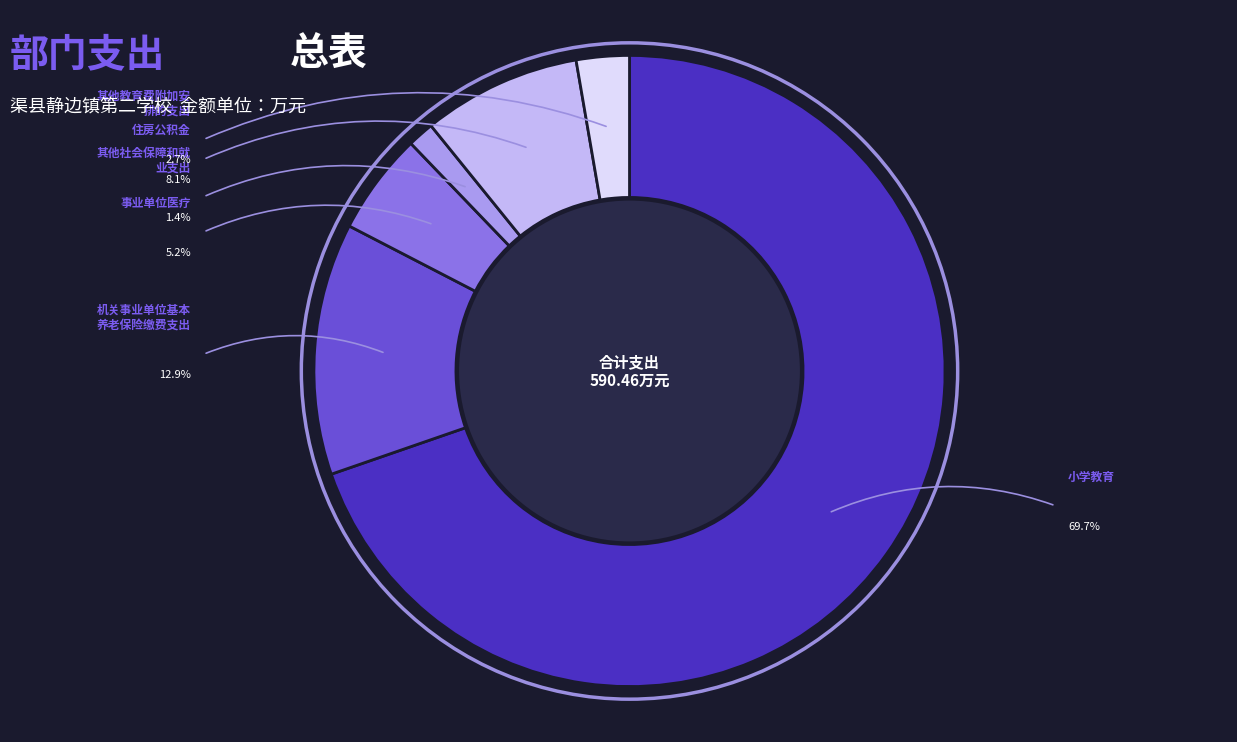

Does any single category account for the majority?

Yes